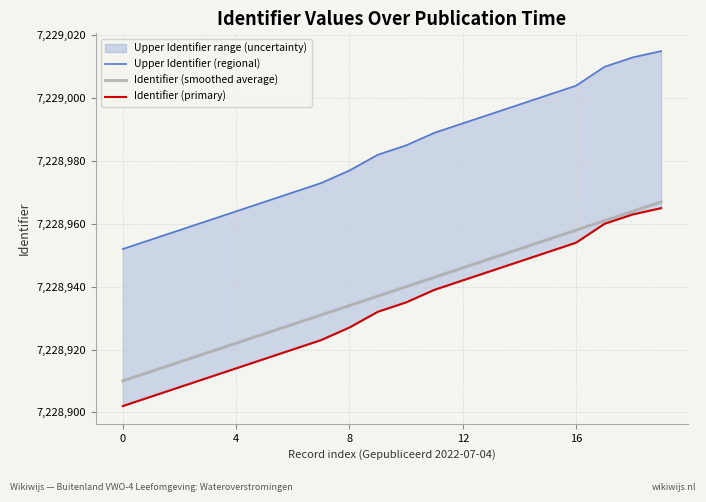

At which category is the sum across all series the highest?

19